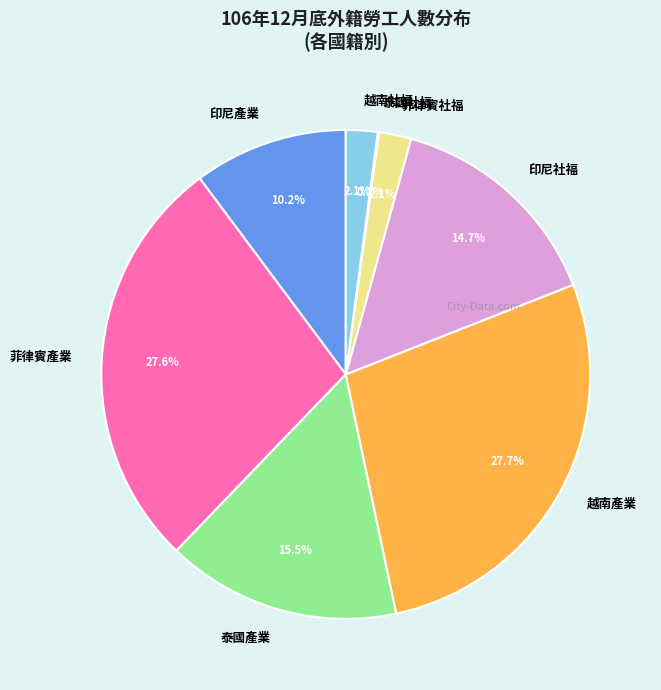

Does any single category account for the majority?

No